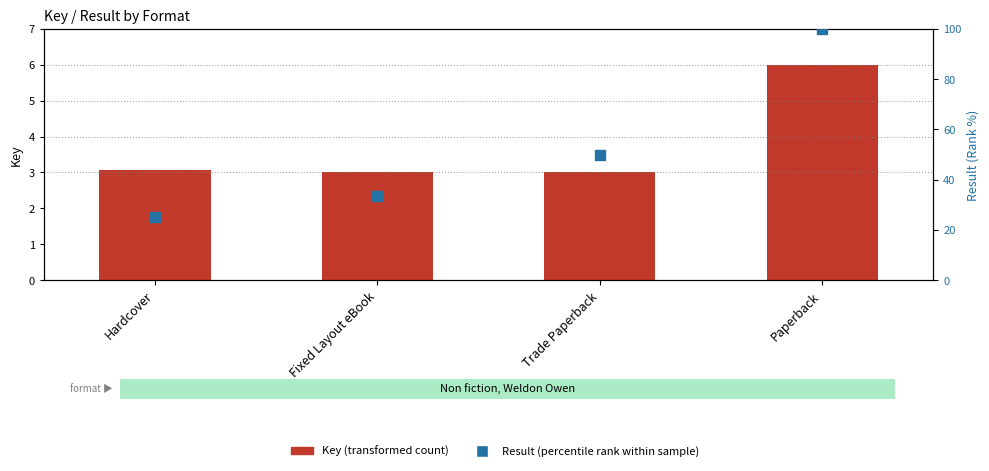

What are all the series names shown in the legend?

Key (transformed count), Result (percentile rank within sample)